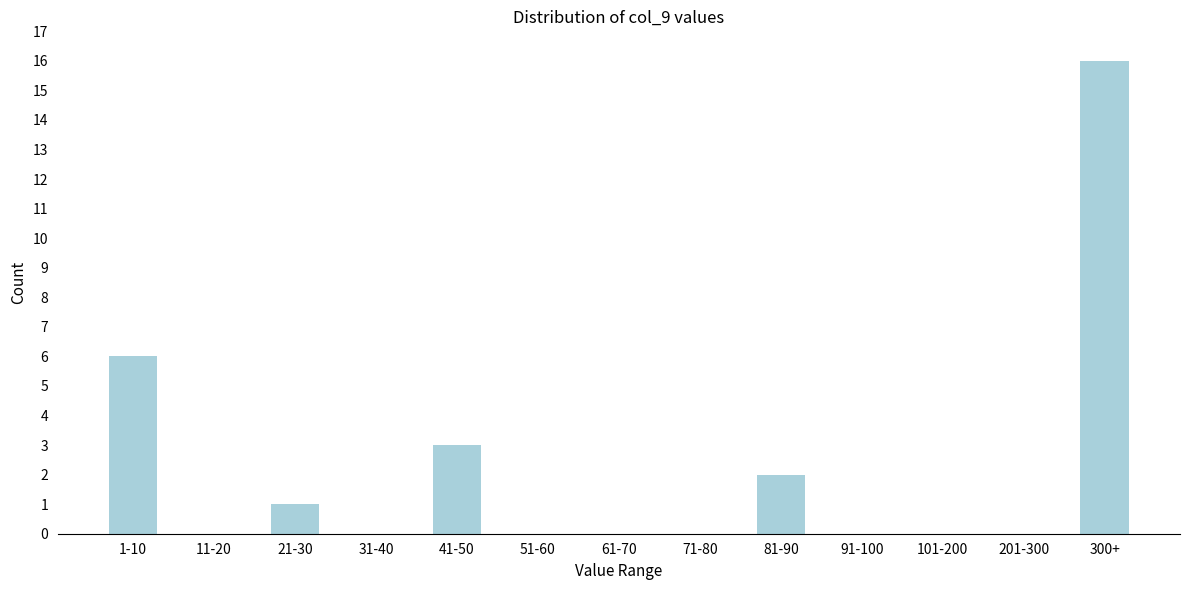

Reading left to right, list all the values displayed in this chart.

1-10=6	11-20=0	21-30=1	31-40=0	41-50=3	51-60=0	61-70=0	71-80=0	81-90=2	91-100=0	101-200=0	201-300=0	300+=16